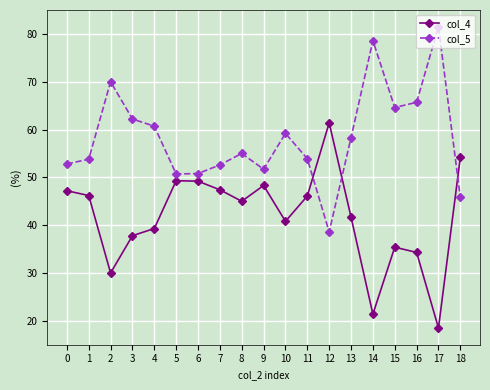

What is the greatest value displayed?

81.5